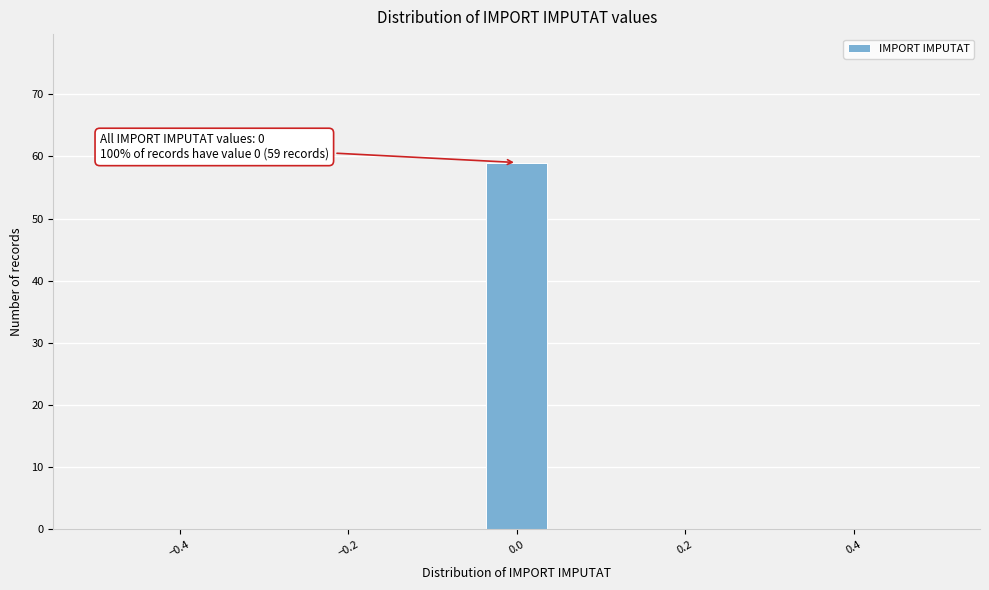

Read against the x-axis, roughly where is the centre of the tallest bar?

0.00